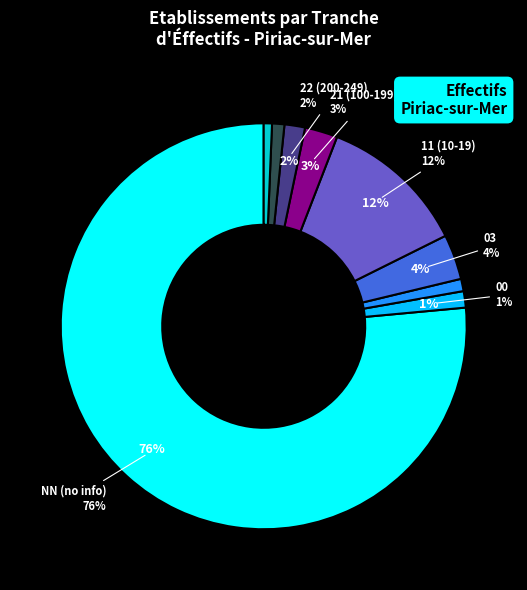

True or false: 01 accounts for 1% of the total.

True